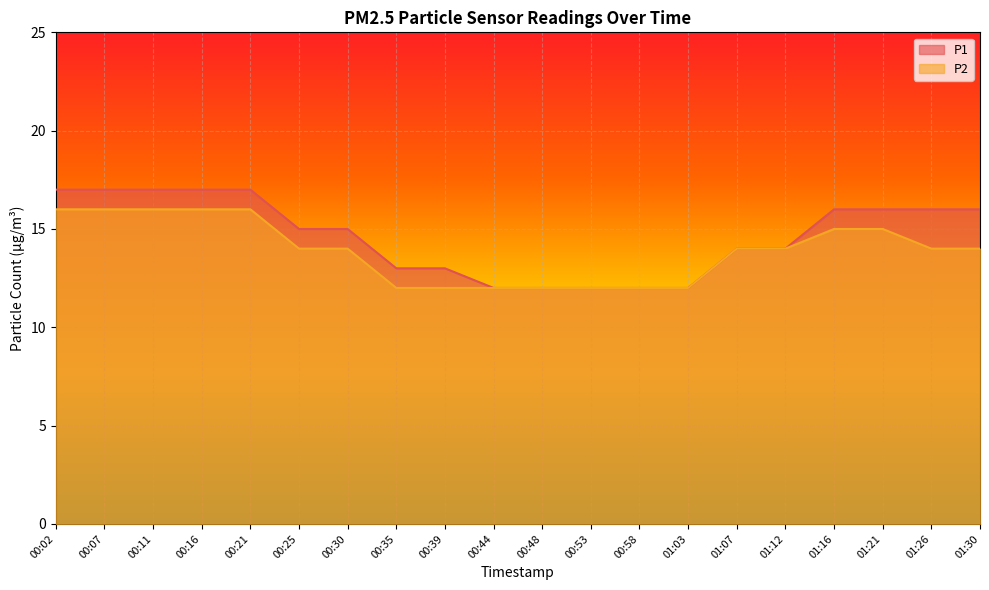

Is it true that P1 equals 19 at 00:44?

False